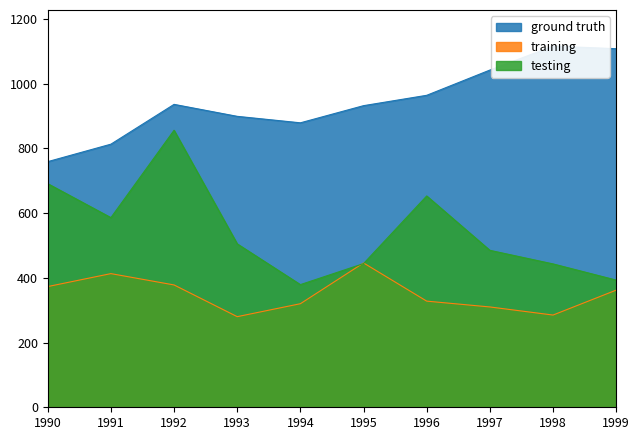

What is the difference between the highest and lowest values at 1990?

386